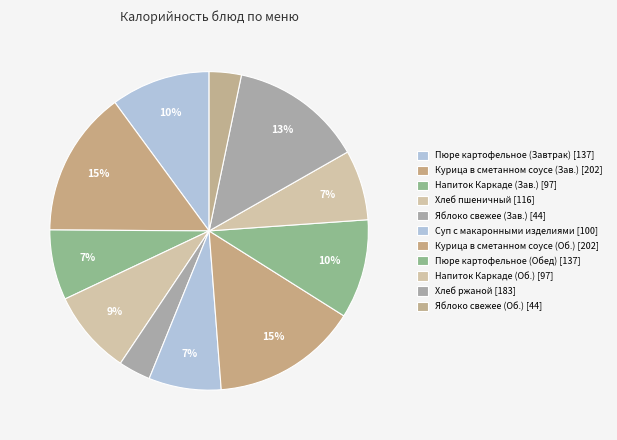

How many segments does this pie chart have?

11